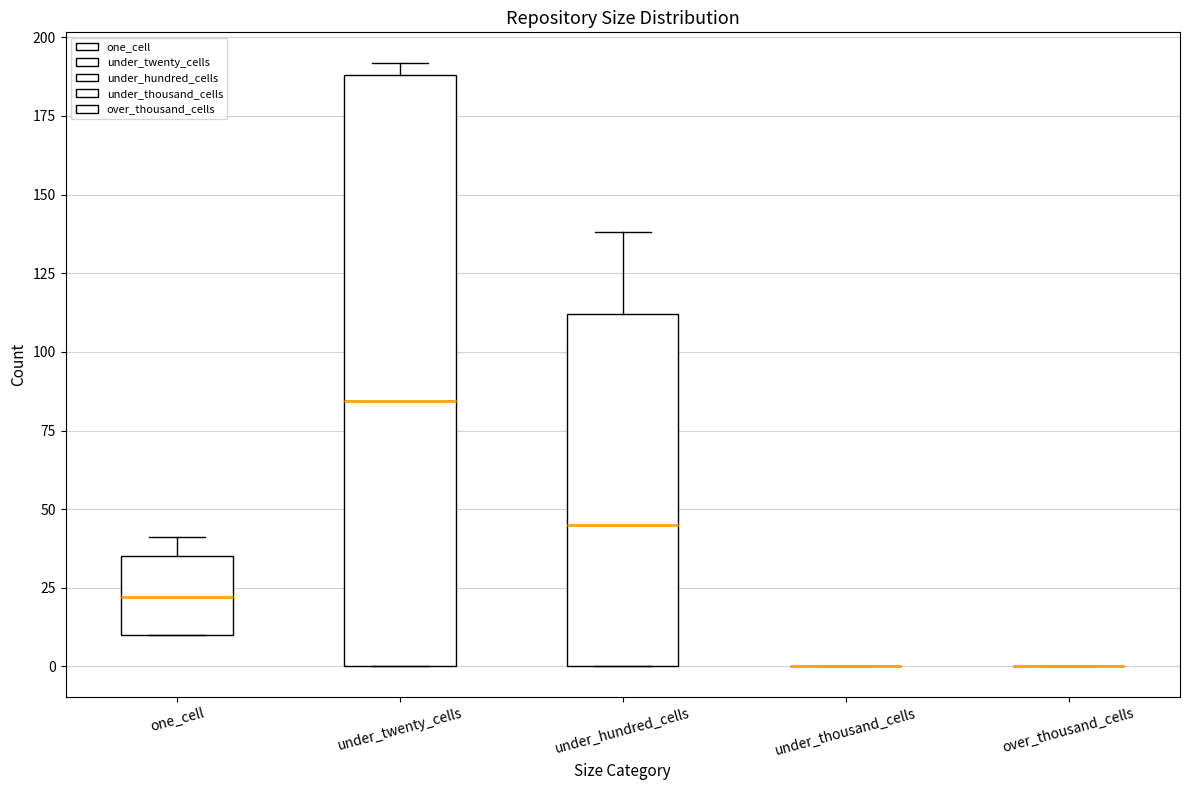

Where is the upper edge of the box for under_twenty_cells on the y-axis? The values are not printed on the chart, so give them approximately, as read against the axis.

190